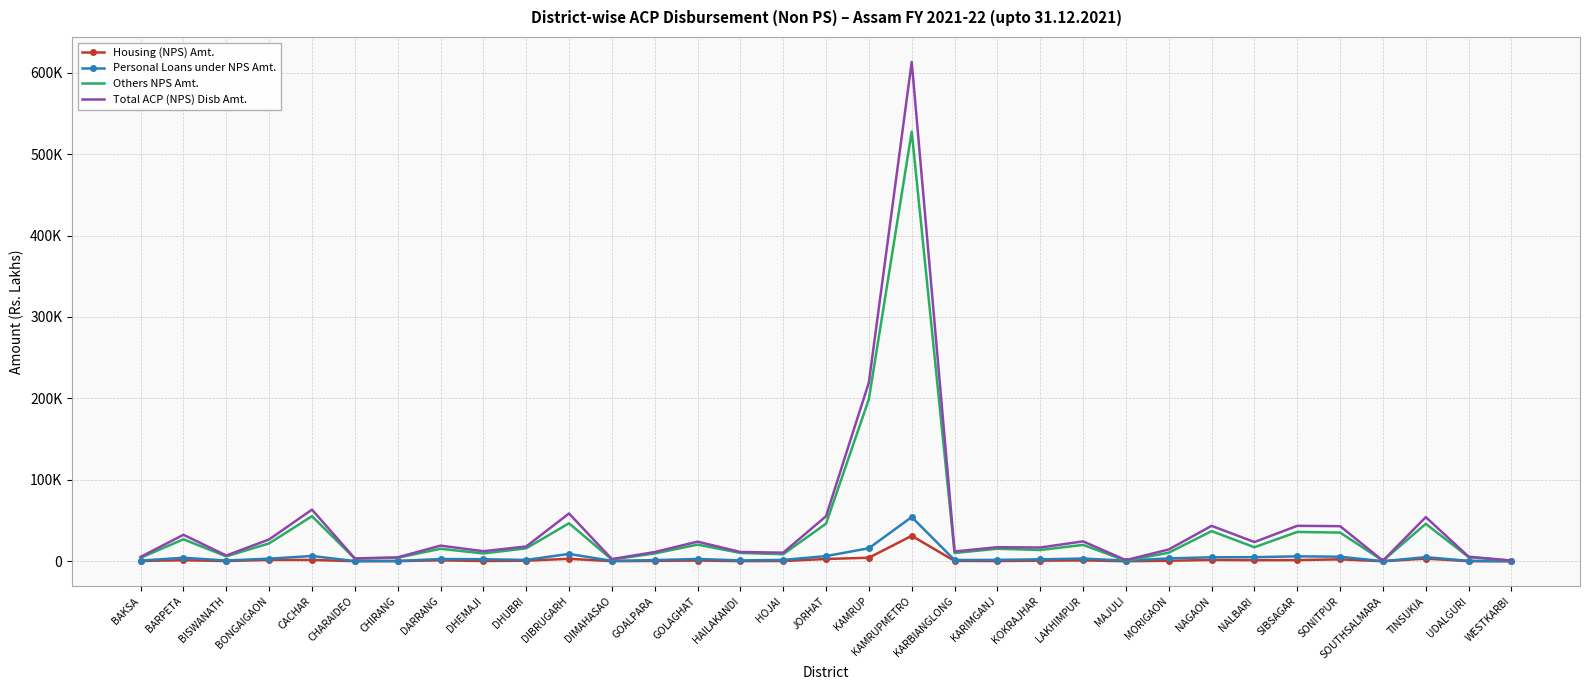

List the labels in order of Others NPS Amt. value, largest first.

KAMRUPMETRO, KAMRUP, CACHAR, DIBRUGARH, JORHAT, TINSUKIA, NAGAON, SIBSAGAR, SONITPUR, BARPETA, BONGAIGAON, GOLAGHAT, LAKHIMPUR, NALBARI, DHUBRI, KARIMGANJ, DARRANG, KOKRAJHAR, MORIGAON, HAILAKANDI, KARBIANGLONG, DHEMAJI, GOALPARA, HOJAI, BISWANATH, UDALGURI, CHIRANG, BAKSA, CHARAIDEO, DIMAHASAO, WESTKARBI, SOUTHSALMARA, MAJULI